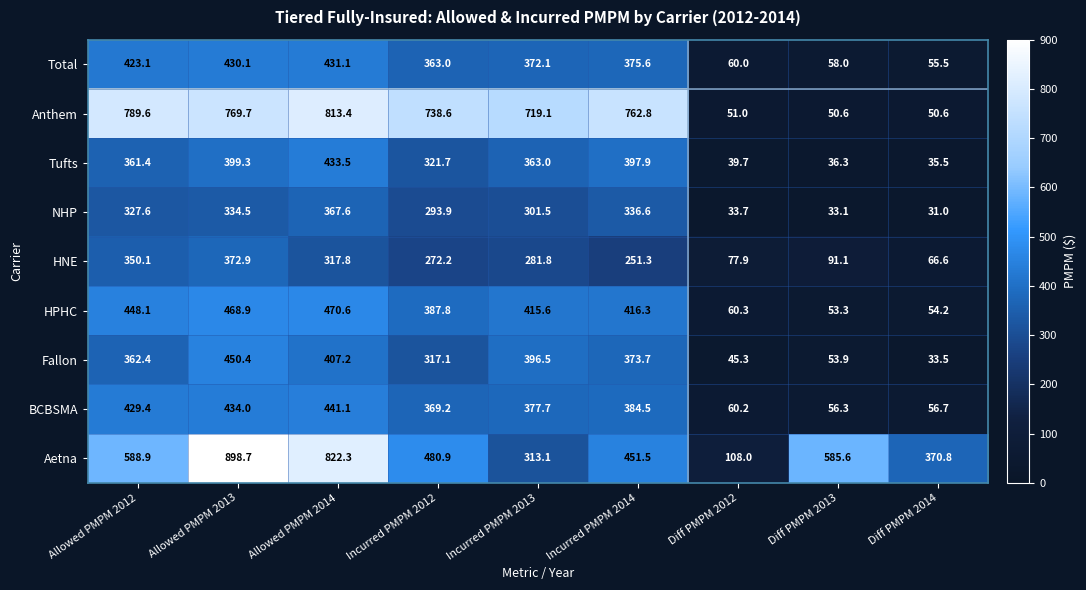

At Incurred PMPM 2013, list the series in order from largest to smallest.

Anthem, HPHC, Fallon, BCBSMA, Total, Tufts, Aetna, NHP, HNE